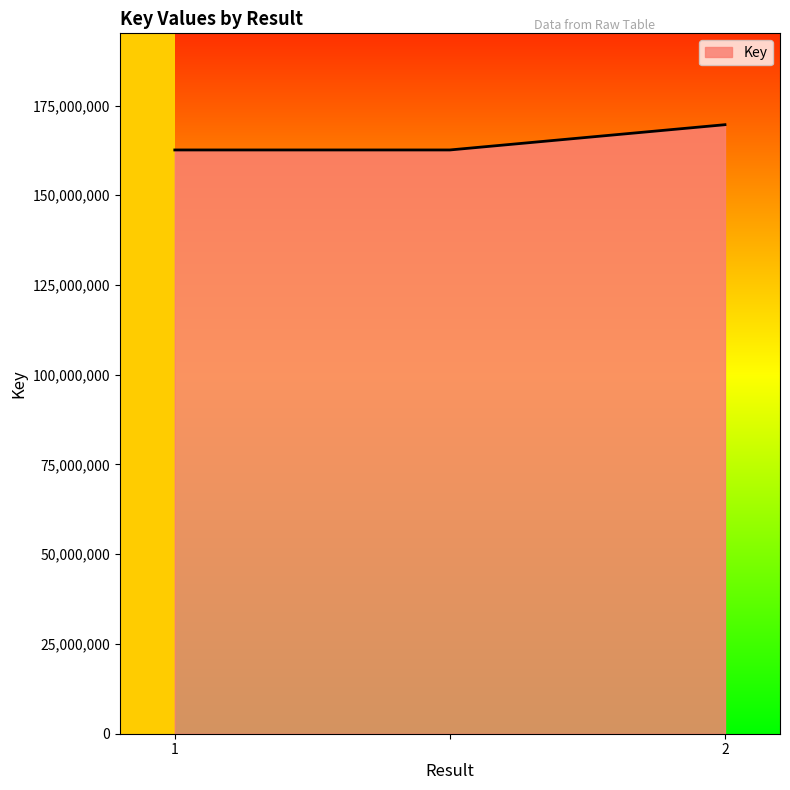

What is the average value?

164966451